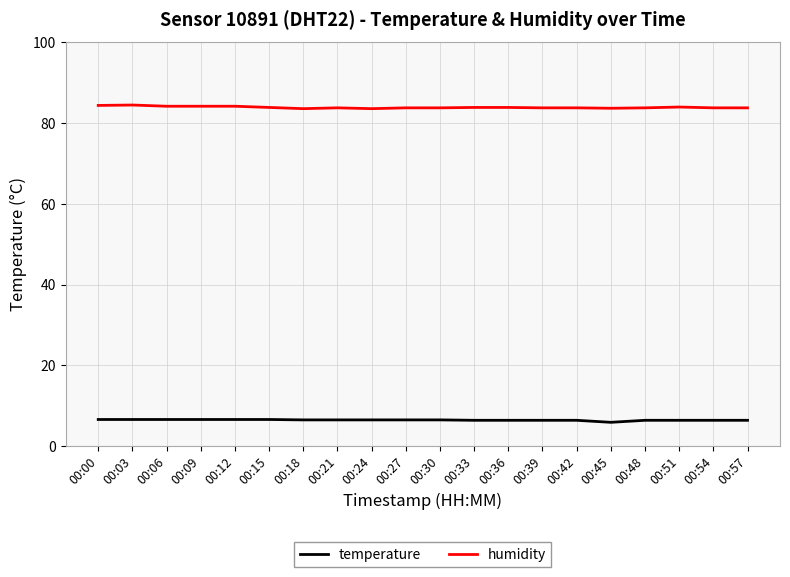

What is the approximate value of humidity at 00:00?

84.4